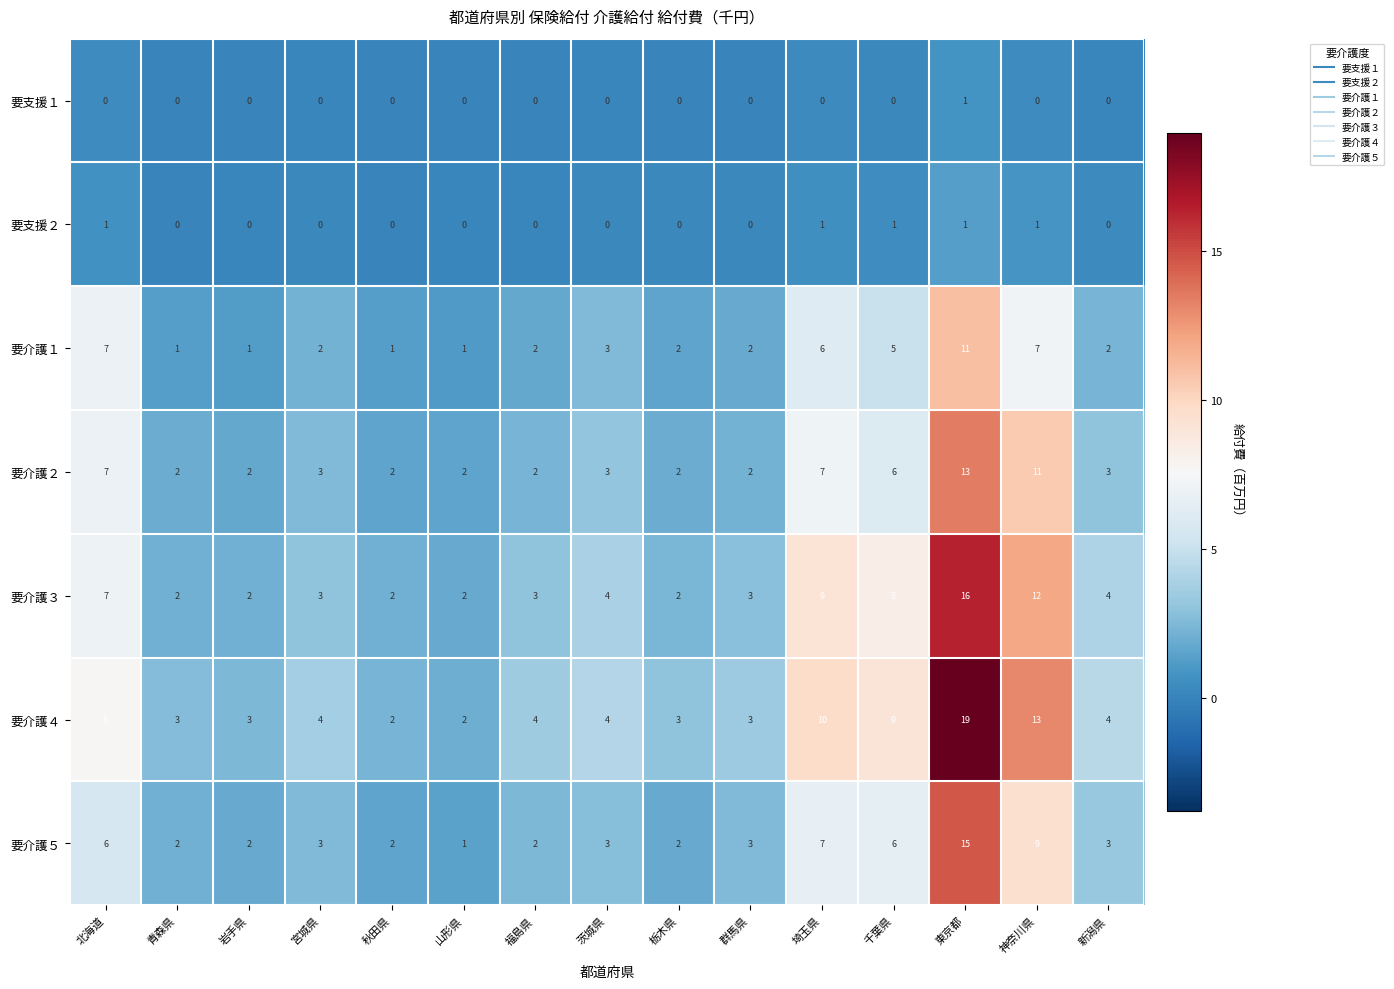

Is it true that 要介護４ equals 8 at 北海道?

True